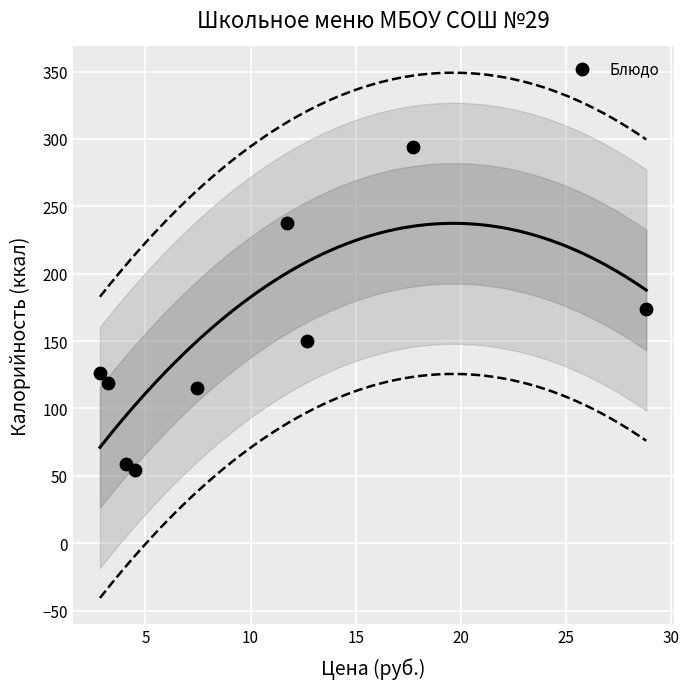

What is the average Y value?

148